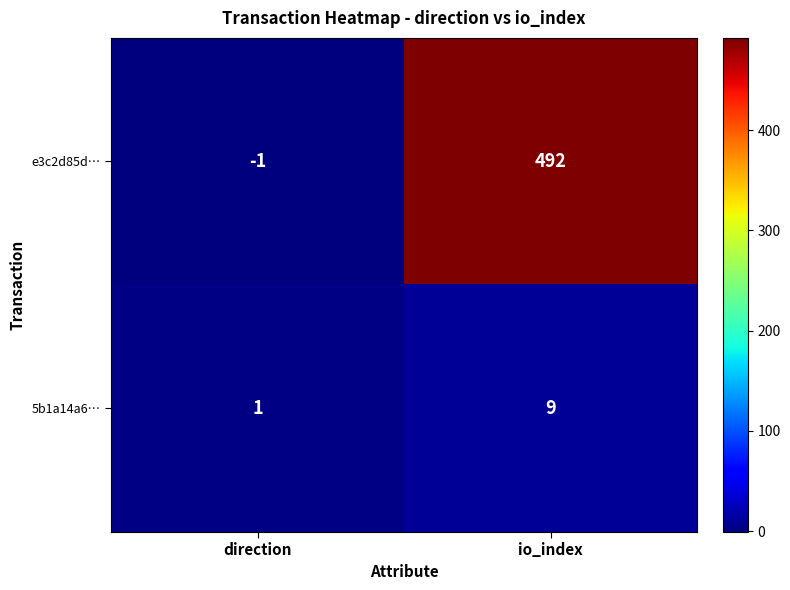

How many distinct data groups are displayed?

2